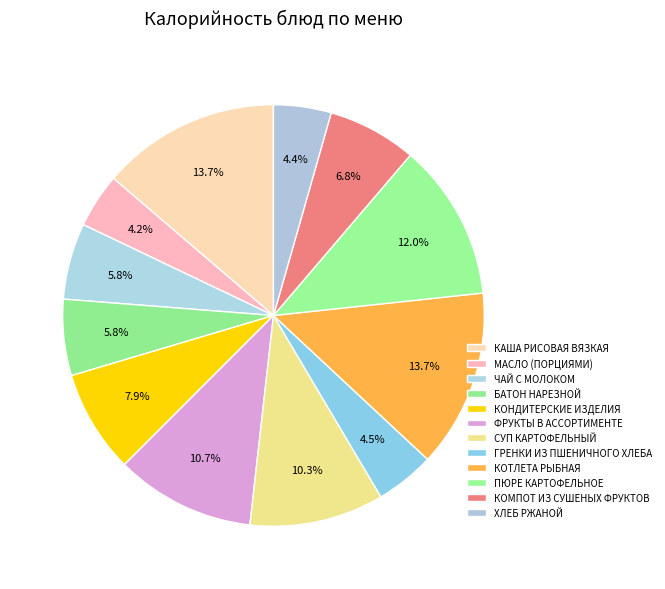

Does ФРУКТЫ В АССОРТИМЕНТЕ account for over 50% of the chart?

No